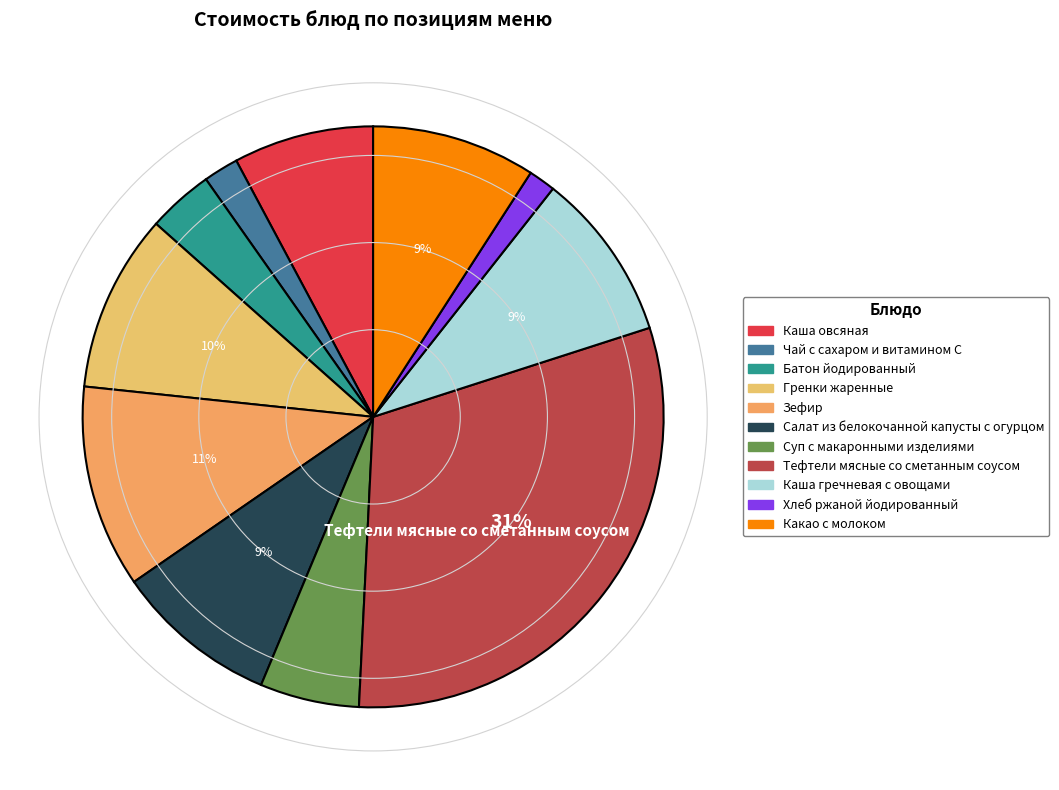

The Каша гречневая с овощами slice represents 1% of the pie. True or false?

False